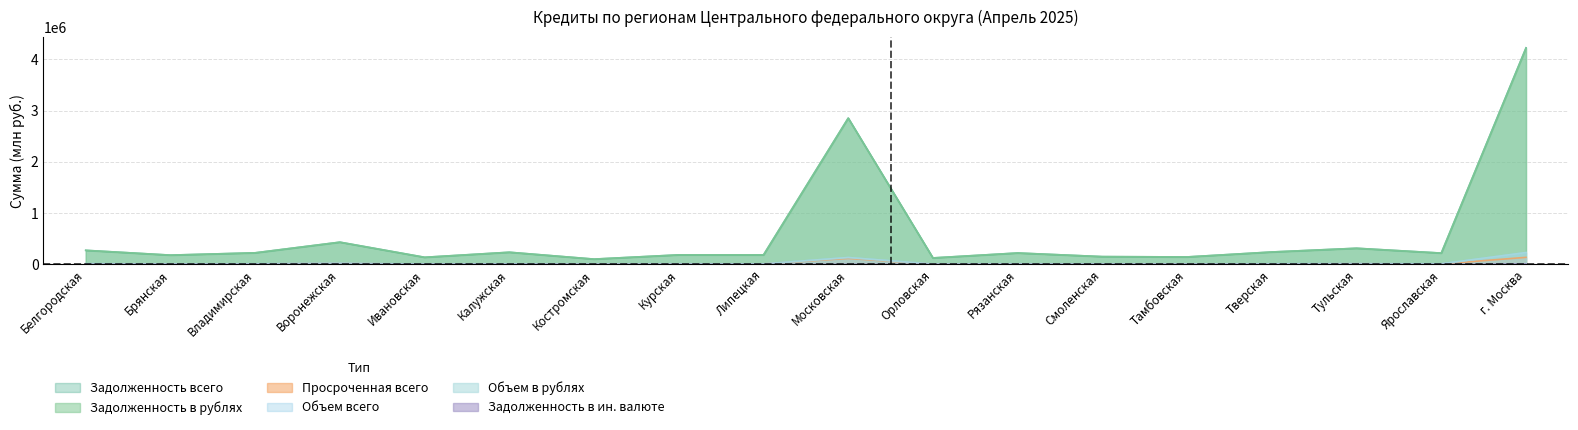

What is the difference between the highest and lowest values at Брянская?

181522